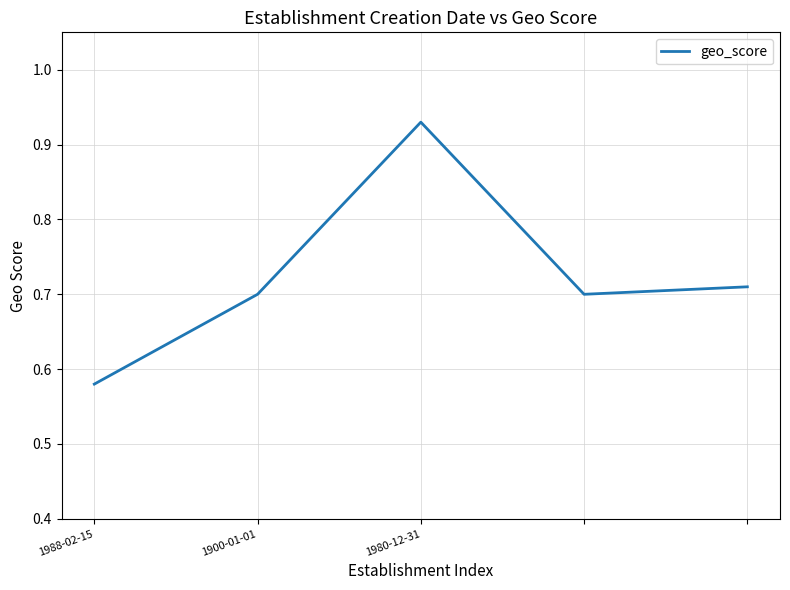

What is the sum of all values?

3.6